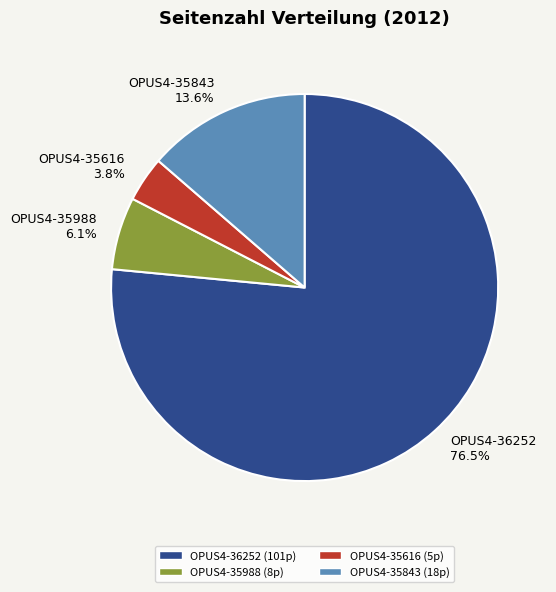

To the nearest percent, what is the difference between the largest and smallest slice percentages?

73%